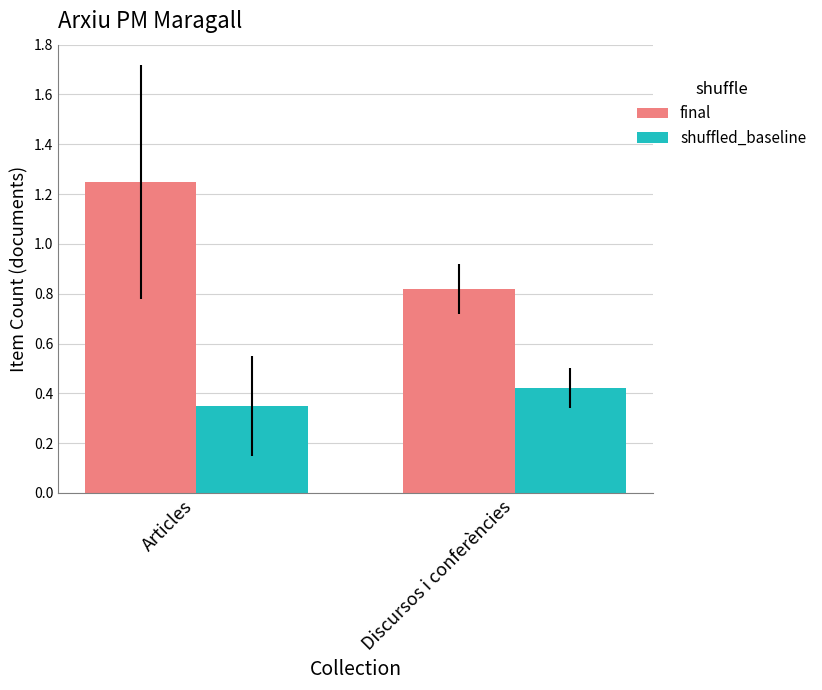

Between Articles and Discursos i conferències, which series saw the biggest shift?

final